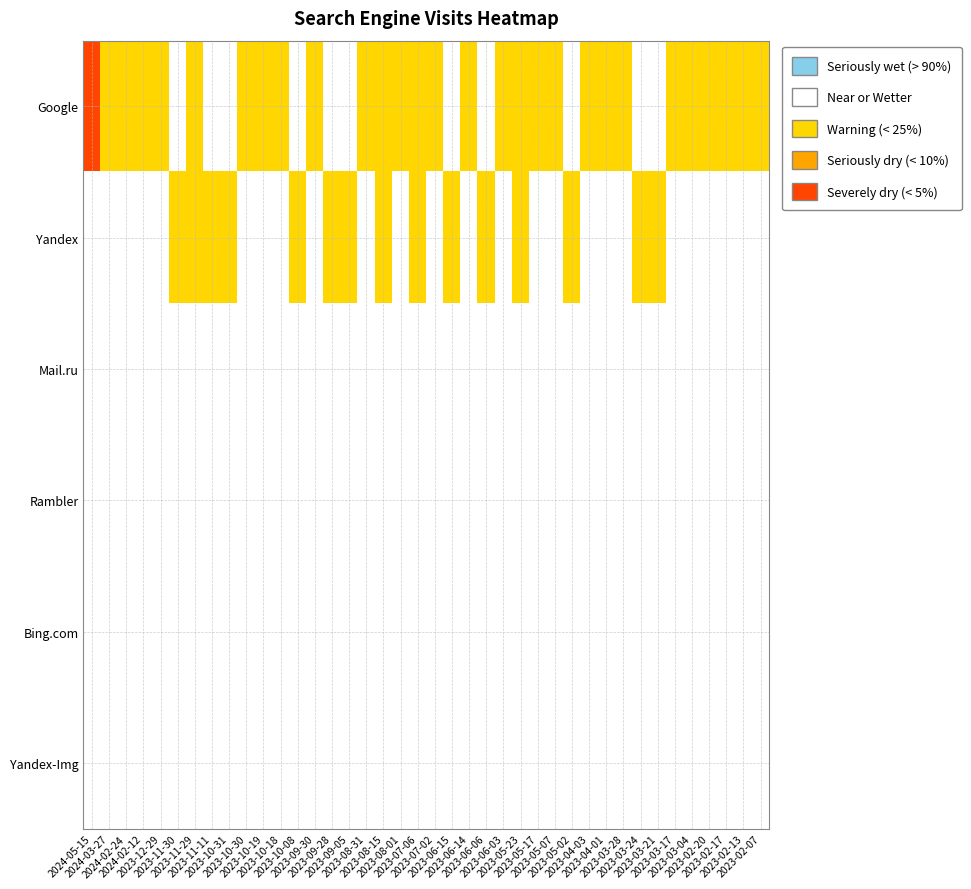

Reading left to right, list all the values displayed in this chart.

Google: 2024-05-15=2	2024-03-27=1	2024-02-24=1	2024-02-12=1	2023-12-29=1	2023-11-30=0	2023-11-29=1	2023-11-11=0	2023-10-31=0	2023-10-30=1	2023-10-19=1	2023-10-18=1	2023-10-08=0	2023-09-30=1	2023-09-28=0	2023-09-05=0	2023-08-31=1	2023-08-15=1	2023-08-01=1	2023-07-06=1	2023-07-02=1	2023-06-15=0	2023-06-14=1	2023-06-06=0	2023-06-03=1	2023-05-23=1	2023-05-17=1	2023-05-07=1	2023-05-02=0	2023-04-03=1	2023-04-01=1	2023-03-28=1	2023-03-24=0	2023-03-21=0	2023-03-17=1	2023-03-04=1	2023-02-20=1	2023-02-17=1	2023-02-13=1	2023-02-07=1
Yandex: 2024-05-15=0	2024-03-27=0	2024-02-24=0	2024-02-12=0	2023-12-29=0	2023-11-30=1	2023-11-29=1	2023-11-11=1	2023-10-31=1	2023-10-30=0	2023-10-19=0	2023-10-18=0	2023-10-08=1	2023-09-30=0	2023-09-28=1	2023-09-05=1	2023-08-31=0	2023-08-15=1	2023-08-01=0	2023-07-06=1	2023-07-02=0	2023-06-15=1	2023-06-14=0	2023-06-06=1	2023-06-03=0	2023-05-23=1	2023-05-17=0	2023-05-07=0	2023-05-02=1	2023-04-03=0	2023-04-01=0	2023-03-28=0	2023-03-24=1	2023-03-21=1	2023-03-17=0	2023-03-04=0	2023-02-20=0	2023-02-17=0	2023-02-13=0	2023-02-07=0
Mail.ru: 2024-05-15=0	2024-03-27=0	2024-02-24=0	2024-02-12=0	2023-12-29=0	2023-11-30=0	2023-11-29=0	2023-11-11=0	2023-10-31=0	2023-10-30=0	2023-10-19=0	2023-10-18=0	2023-10-08=0	2023-09-30=0	2023-09-28=0	2023-09-05=0	2023-08-31=0	2023-08-15=0	2023-08-01=0	2023-07-06=0	2023-07-02=0	2023-06-15=0	2023-06-14=0	2023-06-06=0	2023-06-03=0	2023-05-23=0	2023-05-17=0	2023-05-07=0	2023-05-02=0	2023-04-03=0	2023-04-01=0	2023-03-28=0	2023-03-24=0	2023-03-21=0	2023-03-17=0	2023-03-04=0	2023-02-20=0	2023-02-17=0	2023-02-13=0	2023-02-07=0
Rambler: 2024-05-15=0	2024-03-27=0	2024-02-24=0	2024-02-12=0	2023-12-29=0	2023-11-30=0	2023-11-29=0	2023-11-11=0	2023-10-31=0	2023-10-30=0	2023-10-19=0	2023-10-18=0	2023-10-08=0	2023-09-30=0	2023-09-28=0	2023-09-05=0	2023-08-31=0	2023-08-15=0	2023-08-01=0	2023-07-06=0	2023-07-02=0	2023-06-15=0	2023-06-14=0	2023-06-06=0	2023-06-03=0	2023-05-23=0	2023-05-17=0	2023-05-07=0	2023-05-02=0	2023-04-03=0	2023-04-01=0	2023-03-28=0	2023-03-24=0	2023-03-21=0	2023-03-17=0	2023-03-04=0	2023-02-20=0	2023-02-17=0	2023-02-13=0	2023-02-07=0
Bing.com: 2024-05-15=0	2024-03-27=0	2024-02-24=0	2024-02-12=0	2023-12-29=0	2023-11-30=0	2023-11-29=0	2023-11-11=0	2023-10-31=0	2023-10-30=0	2023-10-19=0	2023-10-18=0	2023-10-08=0	2023-09-30=0	2023-09-28=0	2023-09-05=0	2023-08-31=0	2023-08-15=0	2023-08-01=0	2023-07-06=0	2023-07-02=0	2023-06-15=0	2023-06-14=0	2023-06-06=0	2023-06-03=0	2023-05-23=0	2023-05-17=0	2023-05-07=0	2023-05-02=0	2023-04-03=0	2023-04-01=0	2023-03-28=0	2023-03-24=0	2023-03-21=0	2023-03-17=0	2023-03-04=0	2023-02-20=0	2023-02-17=0	2023-02-13=0	2023-02-07=0
Yandex-Img: 2024-05-15=0	2024-03-27=0	2024-02-24=0	2024-02-12=0	2023-12-29=0	2023-11-30=0	2023-11-29=0	2023-11-11=0	2023-10-31=0	2023-10-30=0	2023-10-19=0	2023-10-18=0	2023-10-08=0	2023-09-30=0	2023-09-28=0	2023-09-05=0	2023-08-31=0	2023-08-15=0	2023-08-01=0	2023-07-06=0	2023-07-02=0	2023-06-15=0	2023-06-14=0	2023-06-06=0	2023-06-03=0	2023-05-23=0	2023-05-17=0	2023-05-07=0	2023-05-02=0	2023-04-03=0	2023-04-01=0	2023-03-28=0	2023-03-24=0	2023-03-21=0	2023-03-17=0	2023-03-04=0	2023-02-20=0	2023-02-17=0	2023-02-13=0	2023-02-07=0